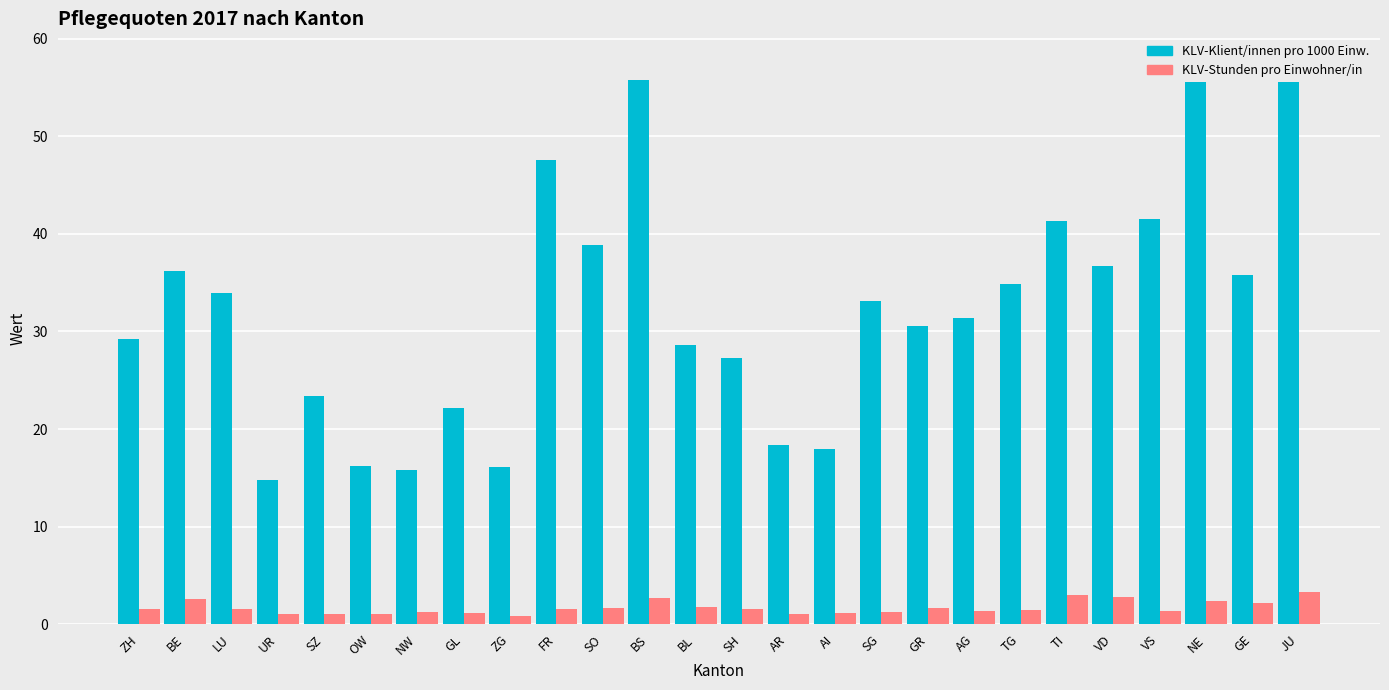

Between AR and VD, which series saw the biggest shift?

KLV-Klient/innen pro 1000 Einw.